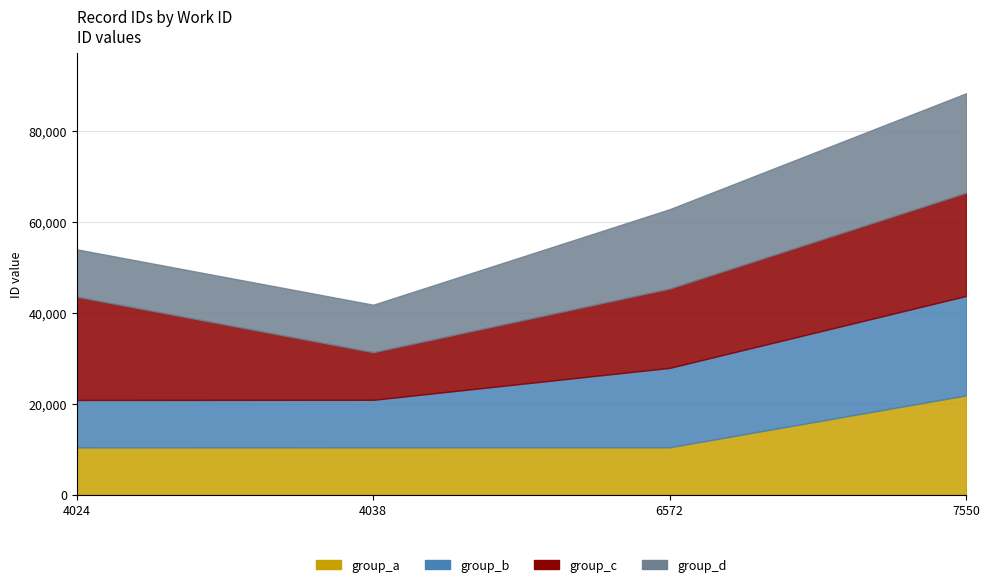

How many data points in id_group4 are less than 17469?

2